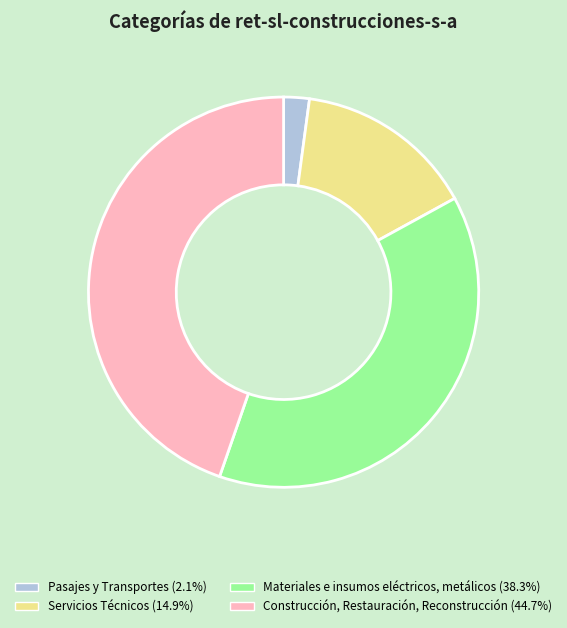

Approximately how many times larger is the value at Construcción, Restauración, Reconstrucción compared to Materiales e insumos eléctricos, metálicos?

1.2